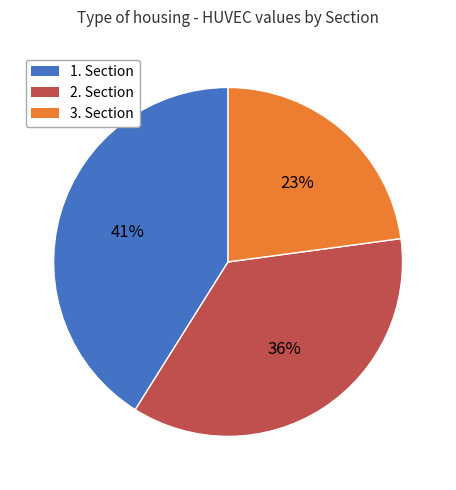

What is the ratio of the value at 2. Section to the value at 3. Section?

1.6